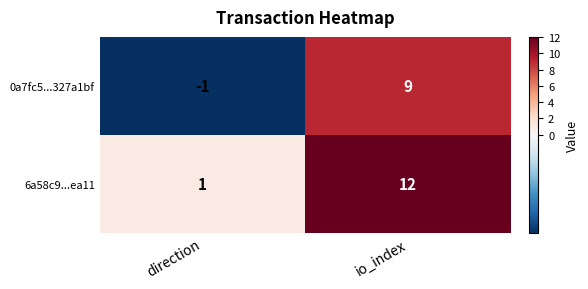

List the series in order of their overall mean, lowest first.

0a7fc5...327a1bf, 6a58c9...ea11